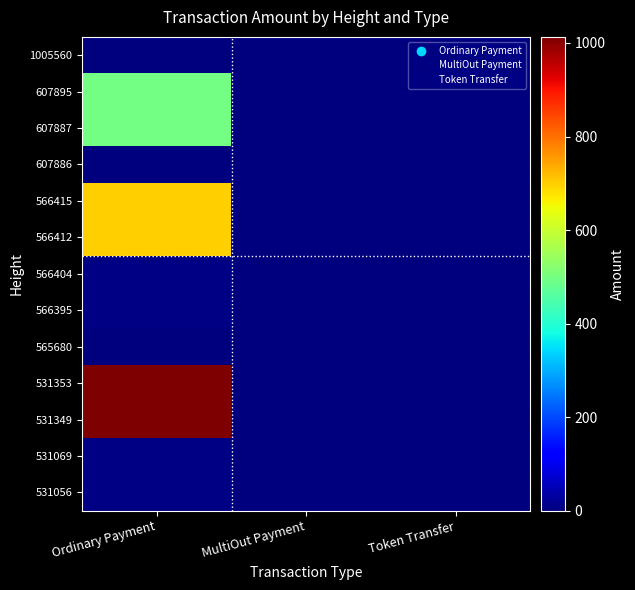

Reading left to right, what are all the values shown in this chart?

1005560: Ordinary Payment=0.0	MultiOut Payment=0.0	Token Transfer=0.0
607895: Ordinary Payment=496.6	MultiOut Payment=0.0	Token Transfer=0.0
607887: Ordinary Payment=497.6	MultiOut Payment=0.0	Token Transfer=0.0
607886: Ordinary Payment=0.0	MultiOut Payment=0.0	Token Transfer=0.0
566415: Ordinary Payment=698.0	MultiOut Payment=0.0	Token Transfer=0.0
566412: Ordinary Payment=699.0	MultiOut Payment=0.0	Token Transfer=0.0
566404: Ordinary Payment=5.0	MultiOut Payment=0.0	Token Transfer=0.0
566395: Ordinary Payment=5.0	MultiOut Payment=0.0	Token Transfer=0.0
565680: Ordinary Payment=1.0	MultiOut Payment=0.0	Token Transfer=0.0
531353: Ordinary Payment=1012.0	MultiOut Payment=0.0	Token Transfer=0.0
531349: Ordinary Payment=1013.0	MultiOut Payment=0.0	Token Transfer=0.0
531069: Ordinary Payment=4.0	MultiOut Payment=0.0	Token Transfer=0.0
531056: Ordinary Payment=5.0	MultiOut Payment=0.0	Token Transfer=0.0